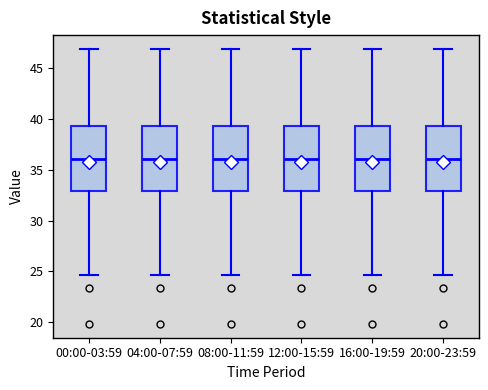

Reading left to right, read every box against the y-axis: the position of its median line, the range the box covers, and the ends of its whiskers. The values are not printed on the chart, so give them approximately, as read against the axis.

00:00-03:59: median 36.0, box 33.0 to 39.5, whiskers 24.5 to 47.0
04:00-07:59: median 36.0, box 33.0 to 39.5, whiskers 24.5 to 47.0
08:00-11:59: median 36.0, box 33.0 to 39.5, whiskers 24.5 to 47.0
12:00-15:59: median 36.0, box 33.0 to 39.5, whiskers 24.5 to 47.0
16:00-19:59: median 36.0, box 33.0 to 39.5, whiskers 24.5 to 47.0
20:00-23:59: median 36.0, box 33.0 to 39.5, whiskers 24.5 to 47.0